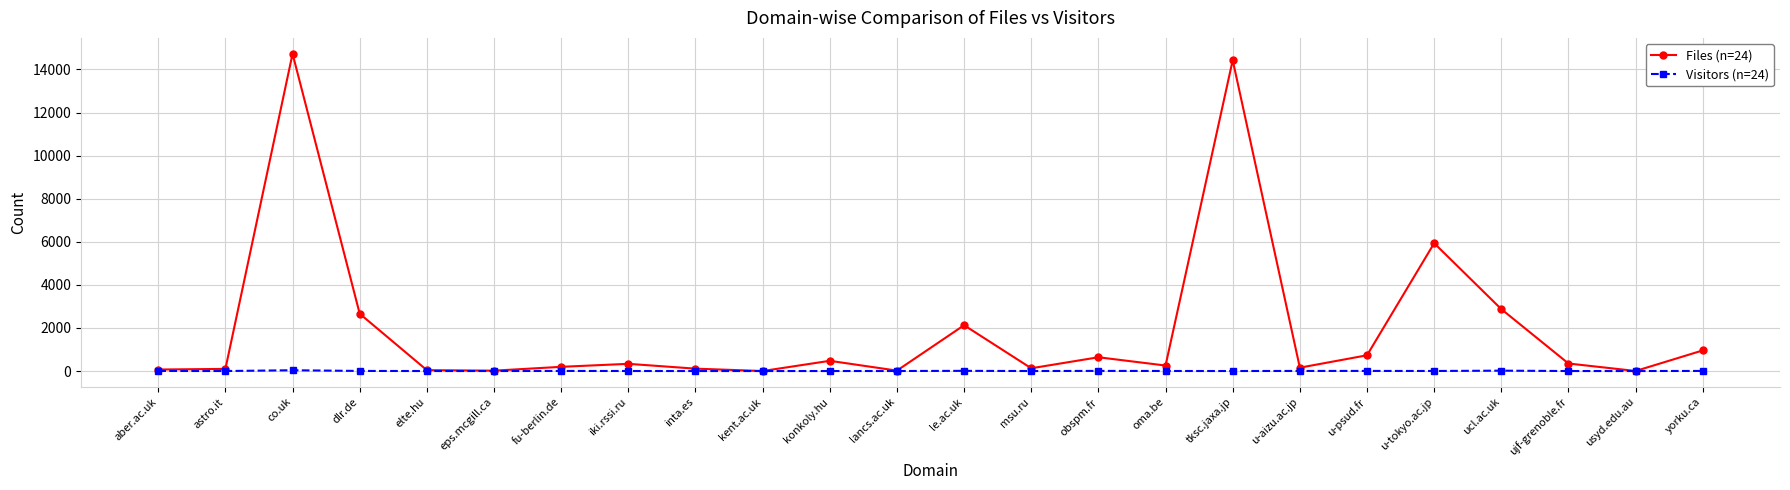

What is the greatest value displayed?

14729